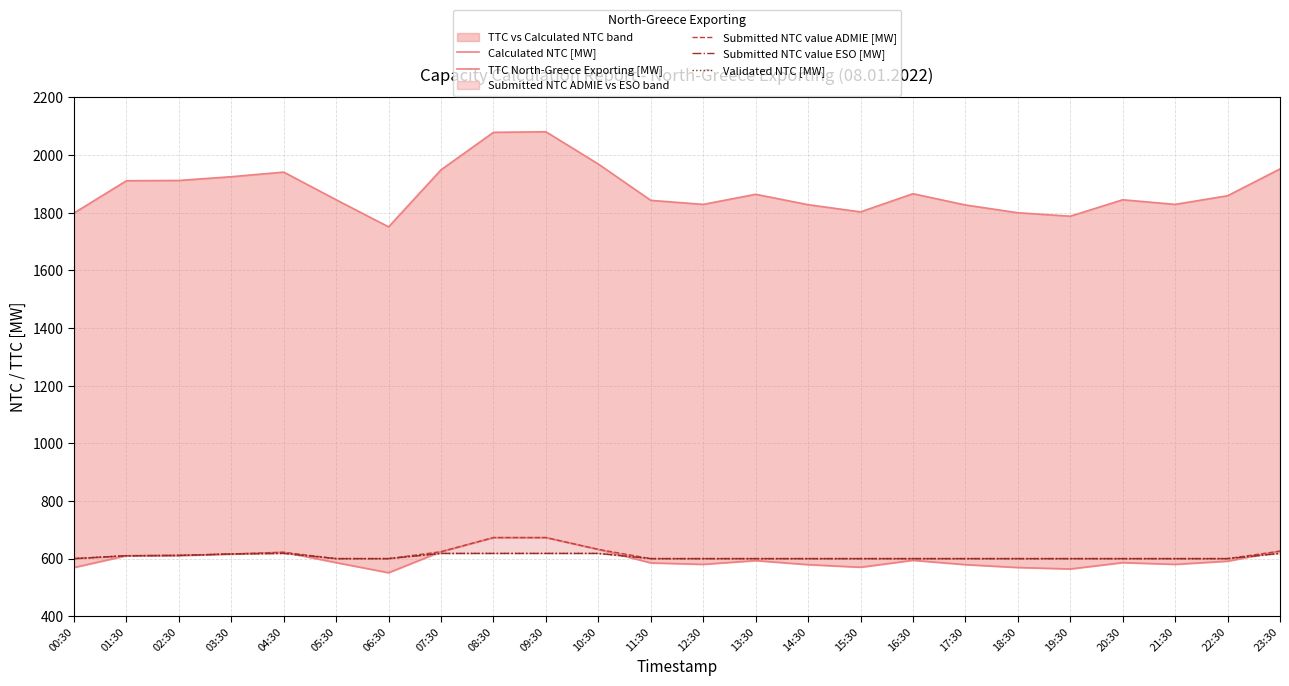

What is the difference between the Submitted NTC value ESO [MW] values at 23:30 and 19:30?

18